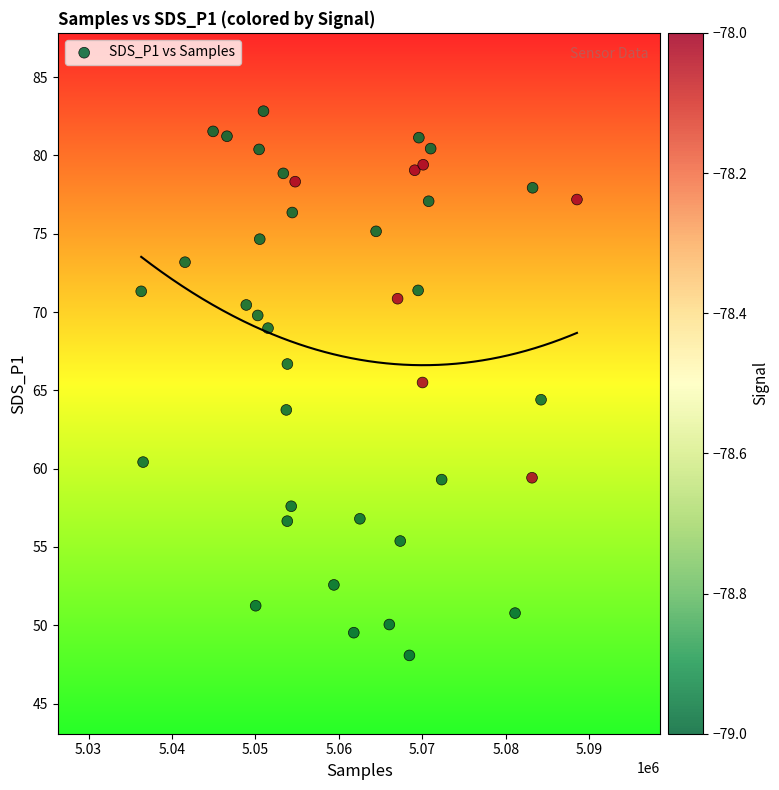

What is the range of Y values (max minus min)?

34.7